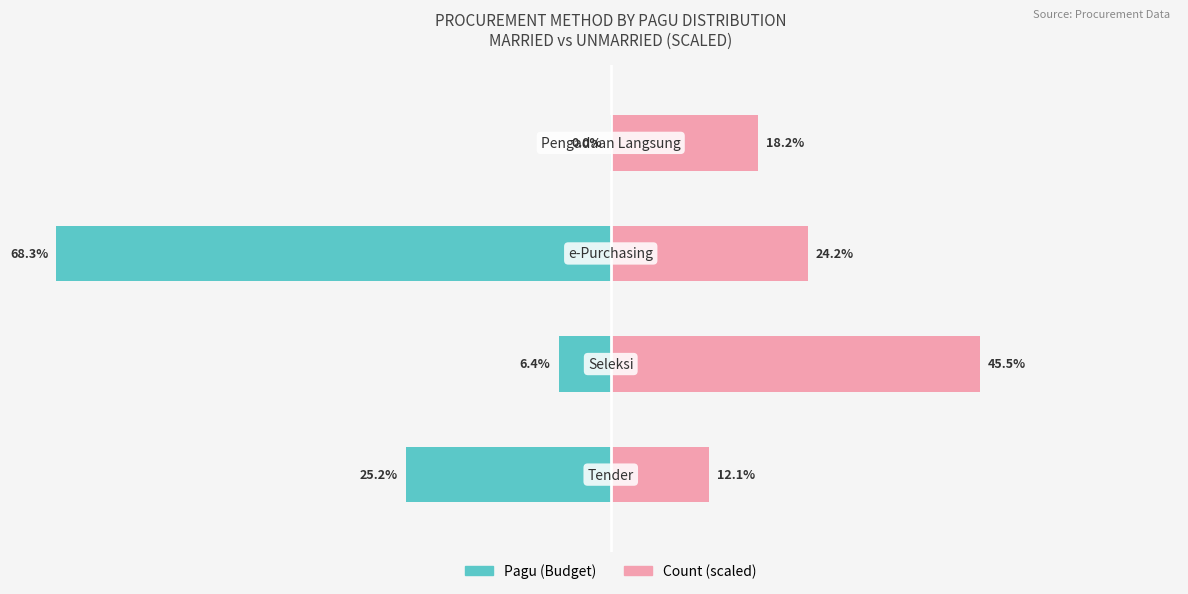

Are the bars horizontal?

Yes